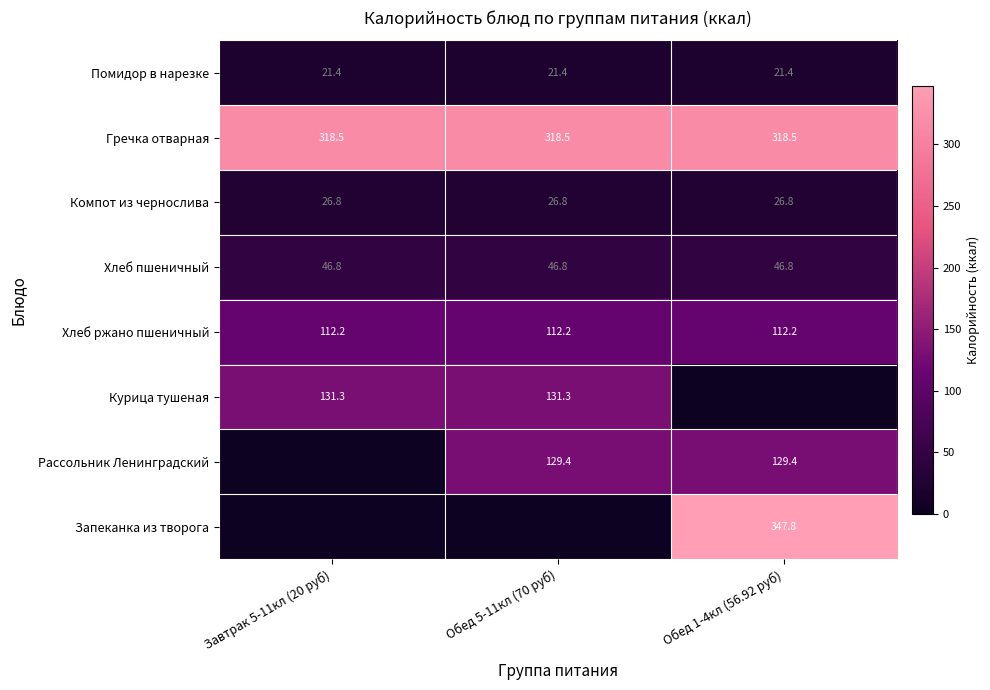

Which has a higher value, Обед 1-4кл (56.92 руб) or Обед 5-11кл (70 руб)?

Обед 1-4кл (56.92 руб)